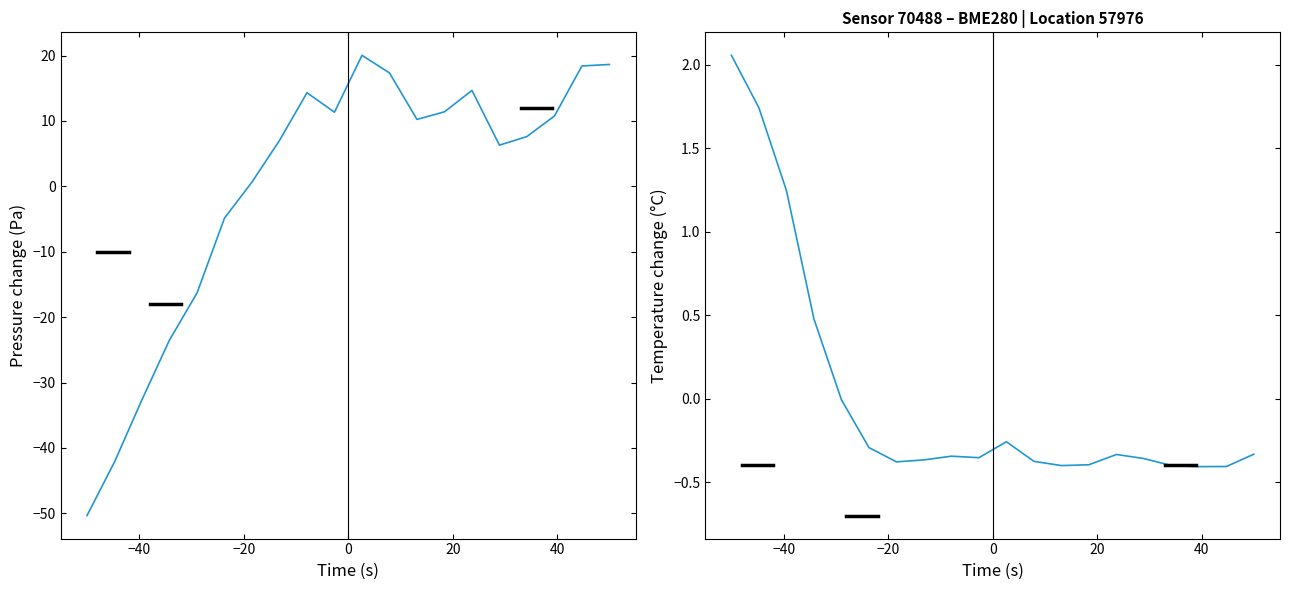

Reading left to right, what are all the values shown in this chart?

pressure: -50.4	-42.1	-32.6	-23.5	-16.3	-4.9	0.7	7.0	14.3	11.3	20.0	17.4	10.2	11.4	14.7	6.3	7.6	10.8	18.4	18.6
temperature: 2.1	1.7	1.2	0.5	-0.0	-0.3	-0.4	-0.4	-0.3	-0.4	-0.3	-0.4	-0.4	-0.4	-0.3	-0.4	-0.4	-0.4	-0.4	-0.3